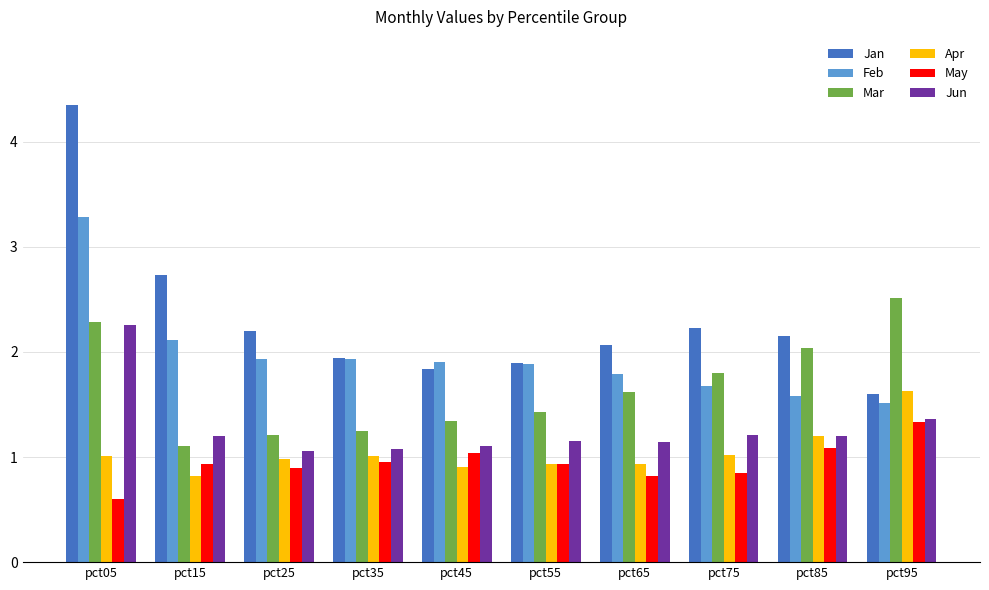

Which series has the largest range (max minus min)?

Jan